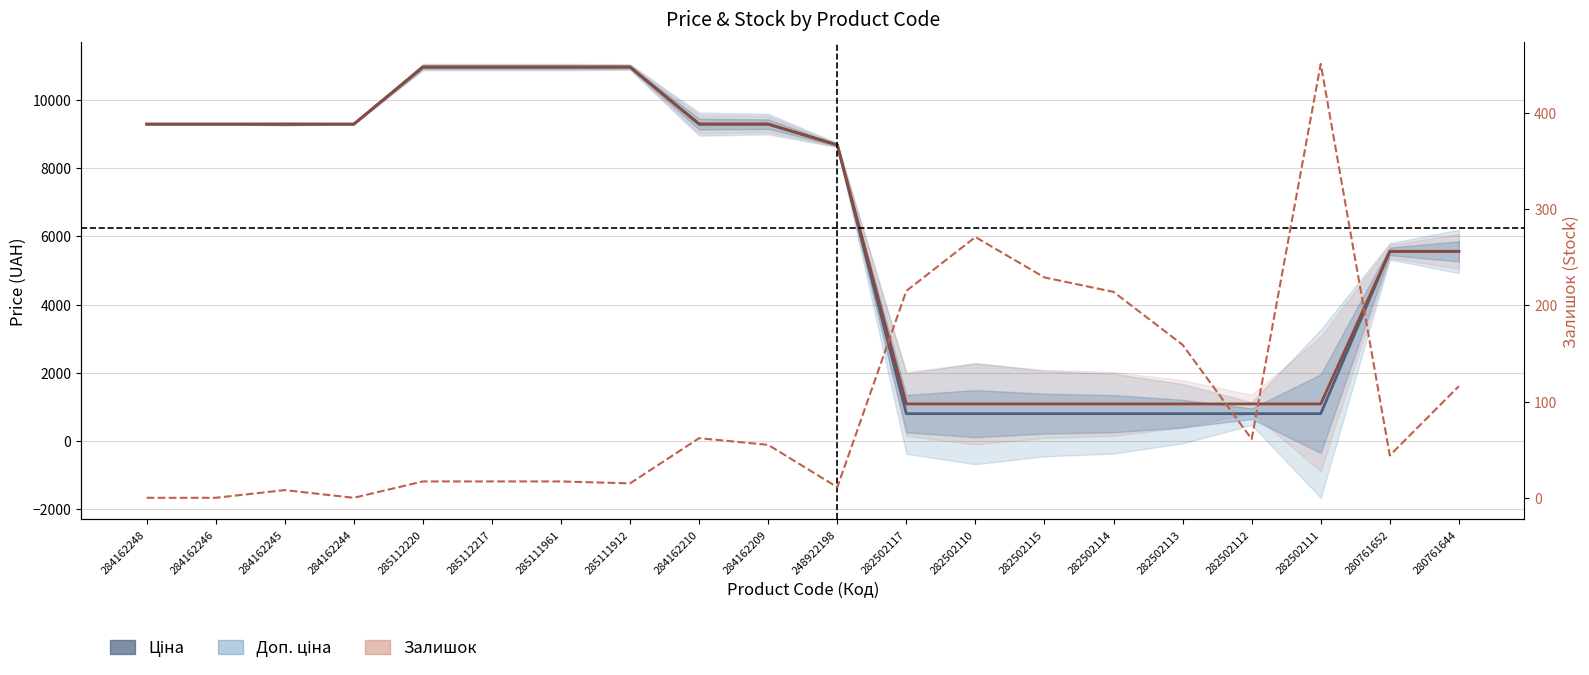

At which category is the sum across all series the highest?

285112220